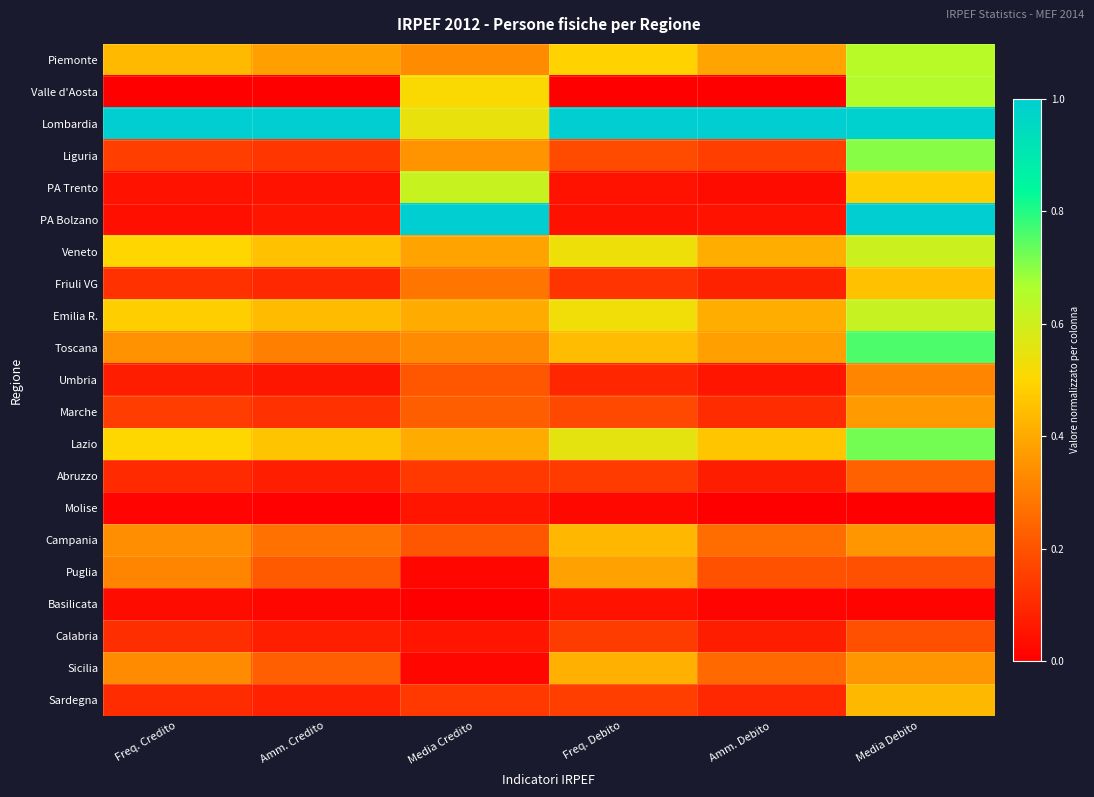

Rank the series by their maximum value, from lowest to highest.

Basilicata, Molise, Calabria, Abruzzo, Umbria, Marche, Puglia, Sicilia, Campania, Sardegna, Friuli VG, Veneto, PA Trento, Emilia R., Piemonte, Valle d'Aosta, Liguria, Lazio, Toscana, Lombardia, PA Bolzano